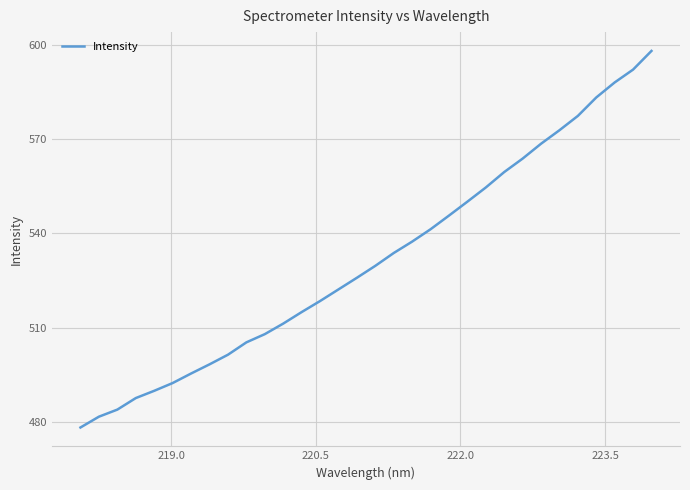

What is the difference between the maximum and minimum values?

119.8